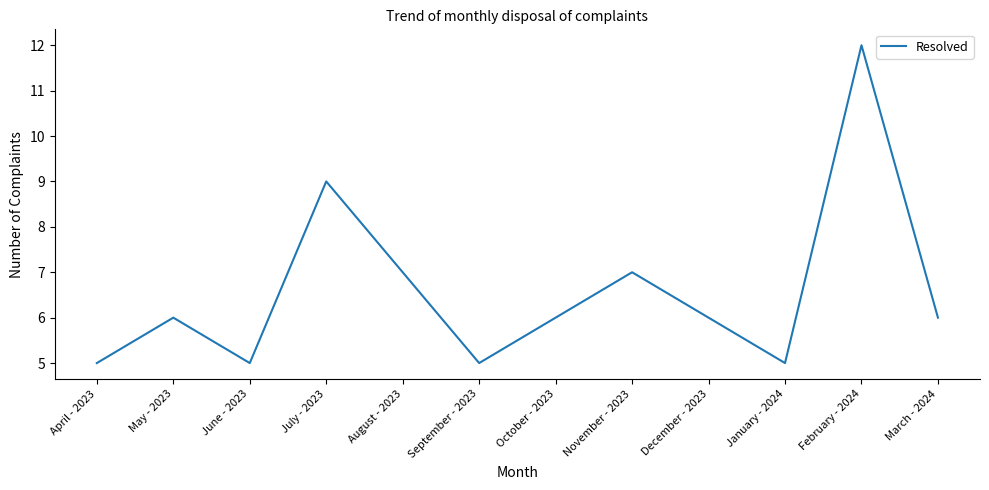

What position from the right is July - 2023?

9